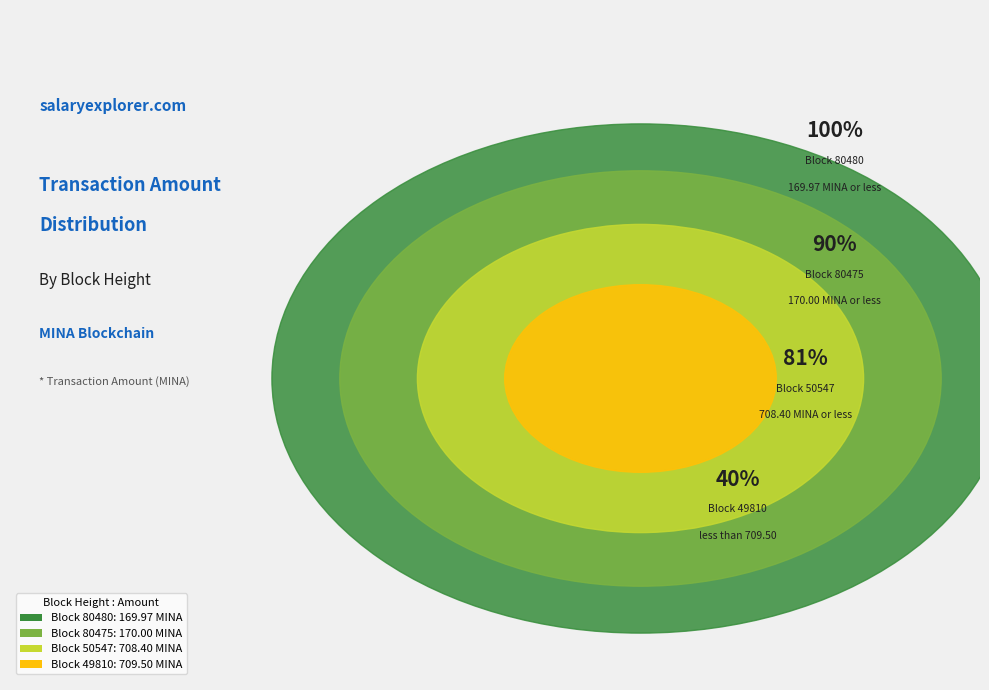

To the nearest percent, what is the combined percentage of 50547 and 49810?

81%